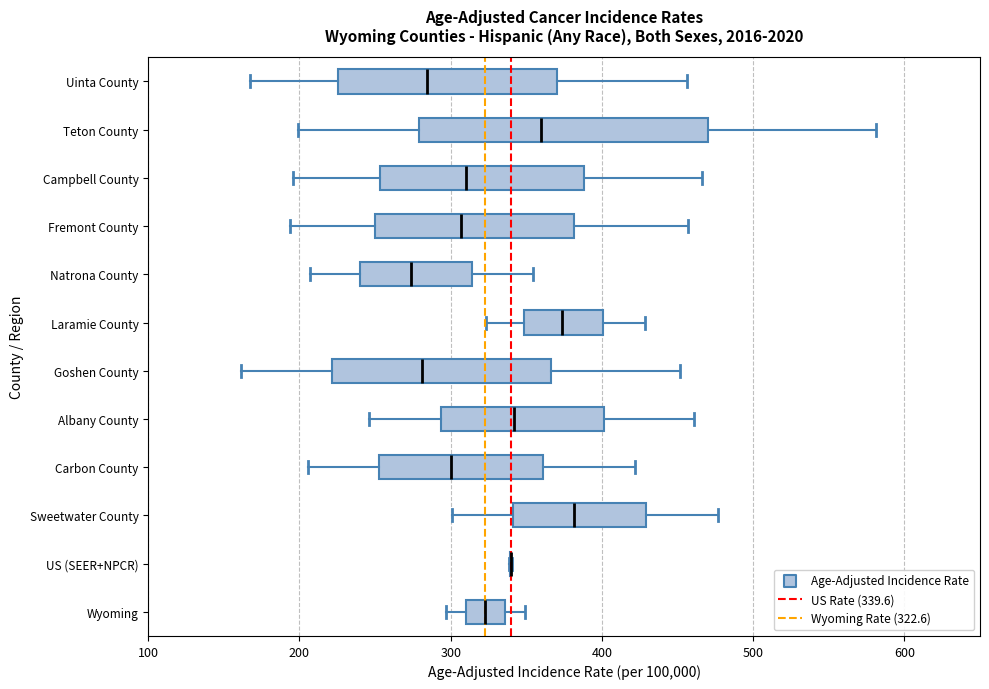

Comparing the boxes themselves (not the whiskers), which one is the widest?

Teton County